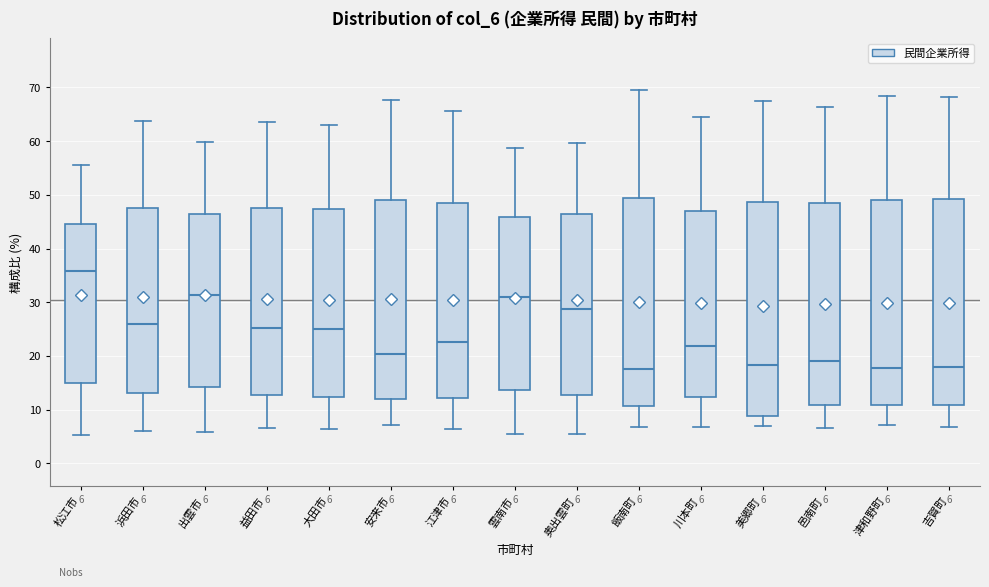

Comparing the boxes themselves (not the whiskers), which one is the tallest?

美郷町